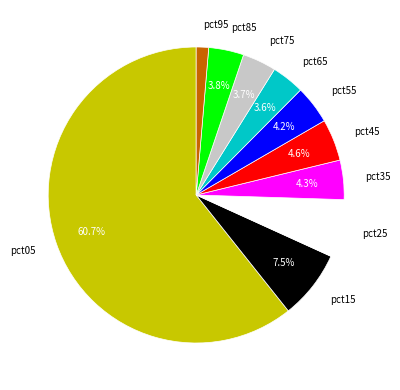

To the nearest percent, what portion does pct75 represent?

4%